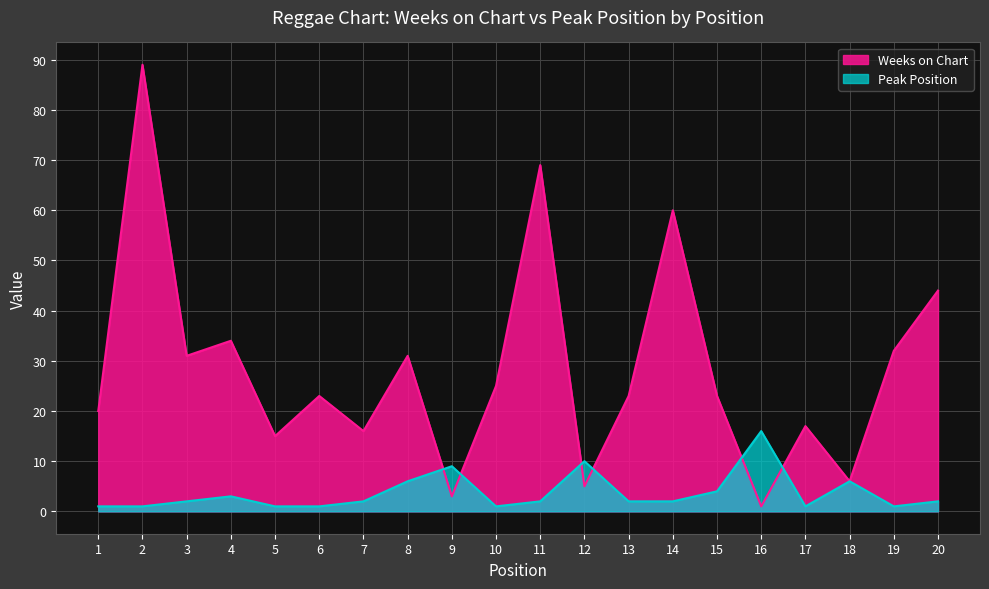

At which category does Weeks on Chart reach its first local peak?

2